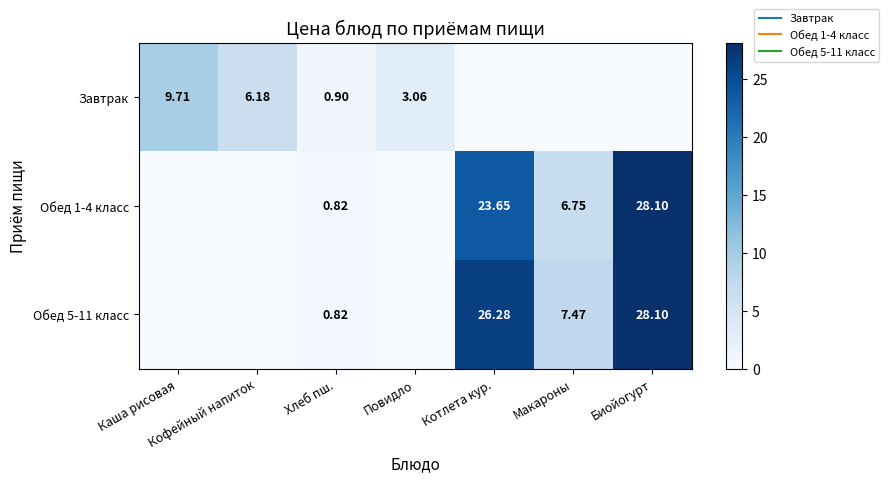

Where is Обед 5-11 класс nearest to the value 14?

Макароны